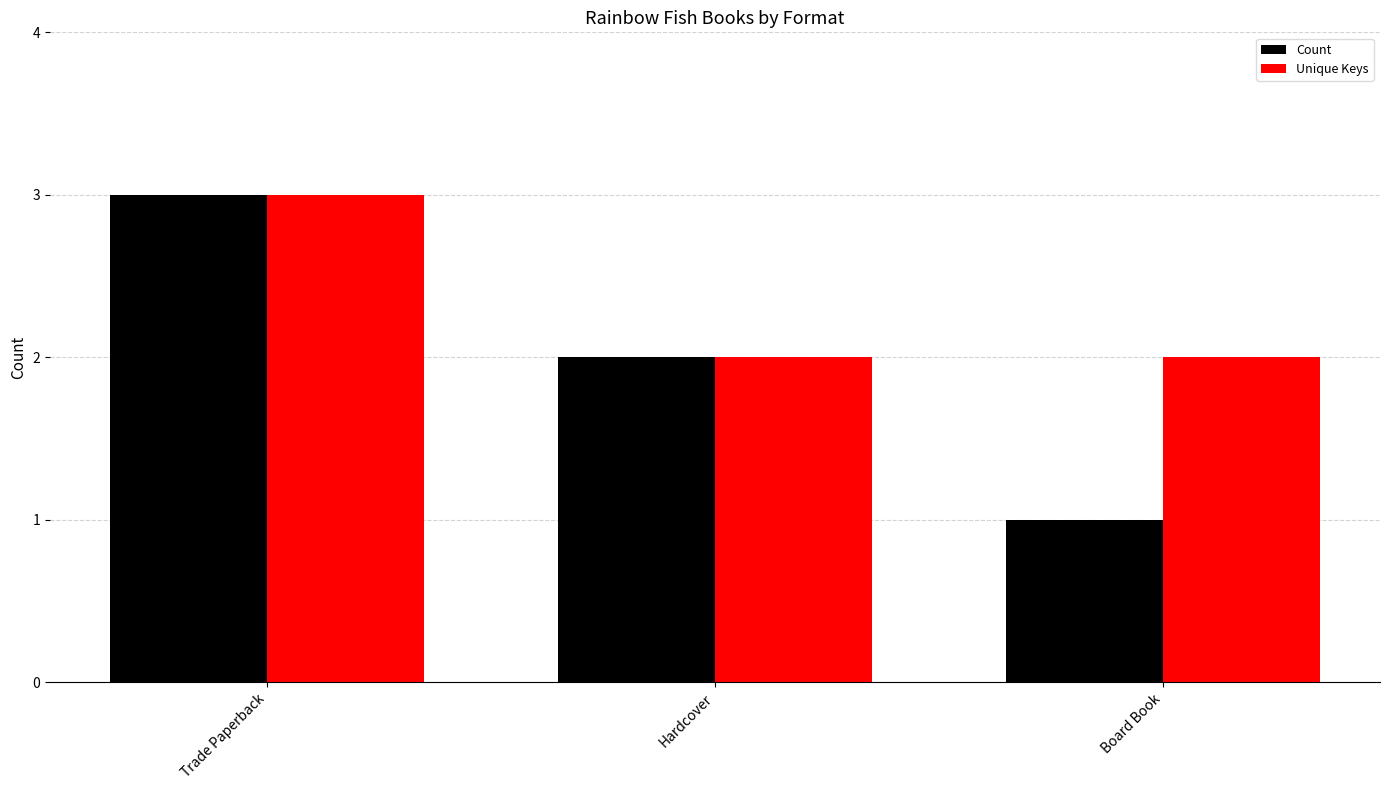

What is the minimum value shown in the chart?

1